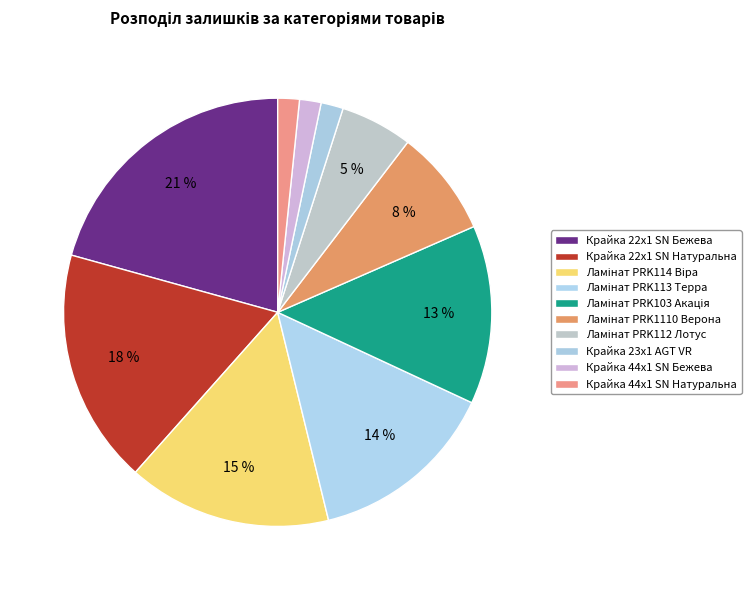

What portion of the pie excludes Ламінат PRK103 Акація?

86.5%